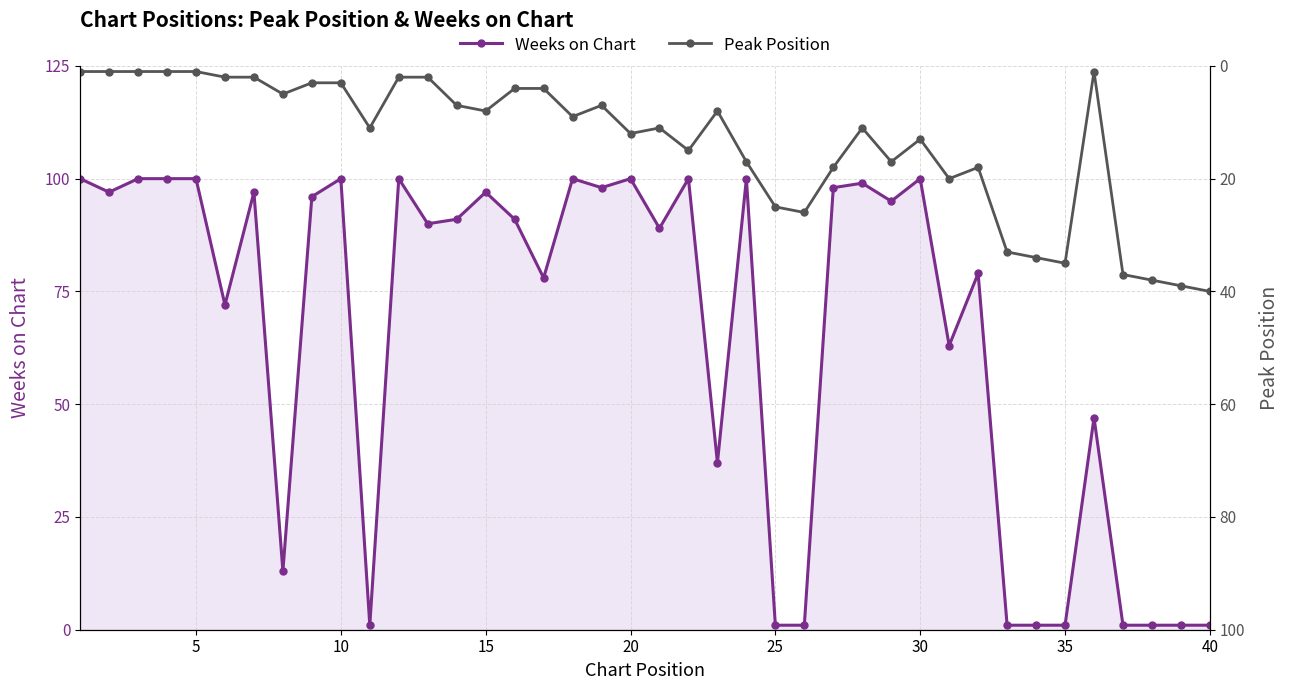

What is the maximum value for Weeks on Chart?

100